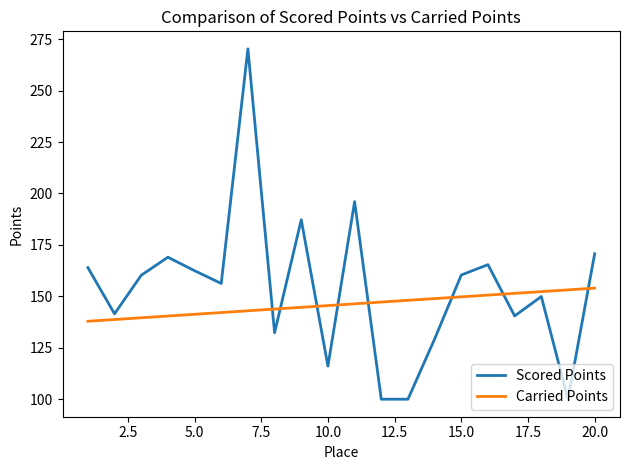

Is this an area chart (filled region under the line)?

No